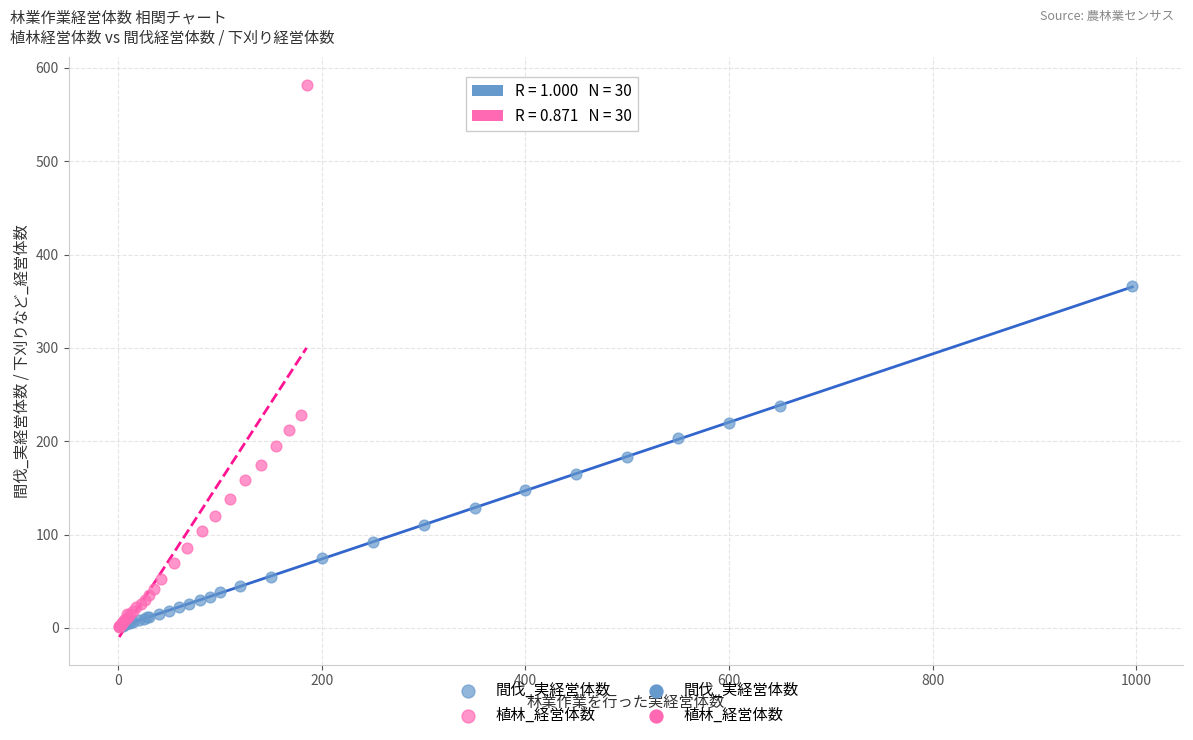

Which series reaches the maximum Y coordinate?

植林_経営体数